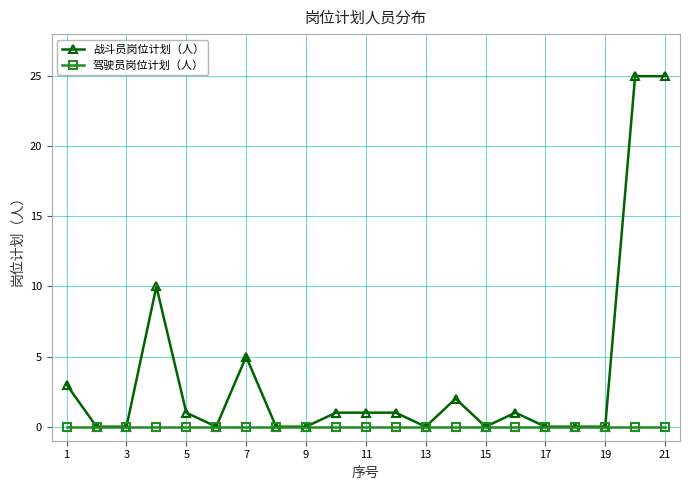

Which series has the largest total across all categories?

战斗员岗位计划（人）